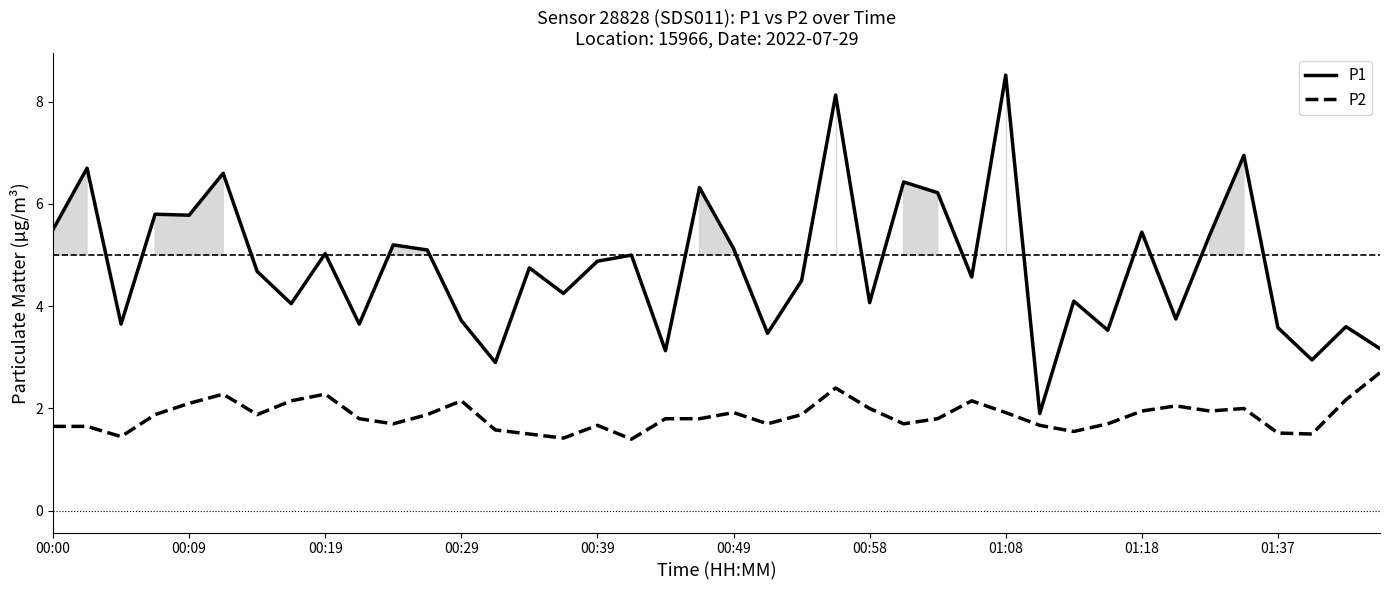

Which series has the widest spread of values?

P1